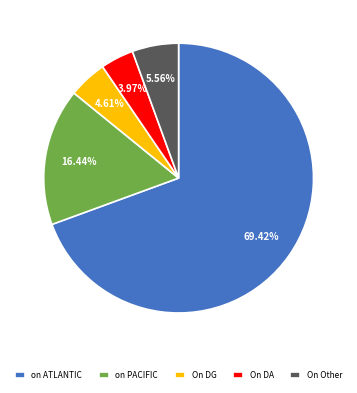

Rank the categories by value from highest to lowest.

on ATLANTIC, on PACIFIC, On Other, On DG, On DA